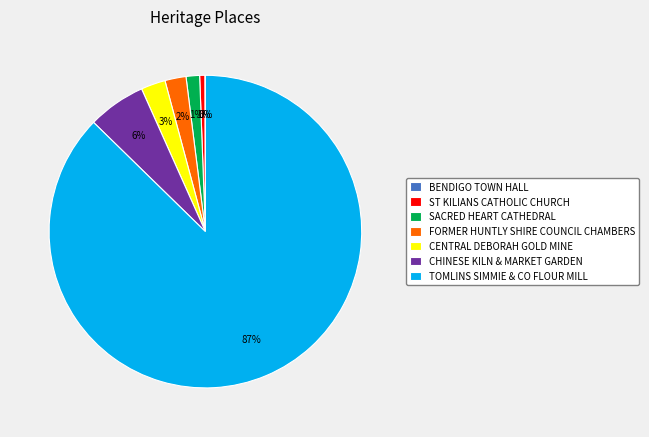

Which slice is the largest?

TOMLINS SIMMIE & CO FLOUR MILL